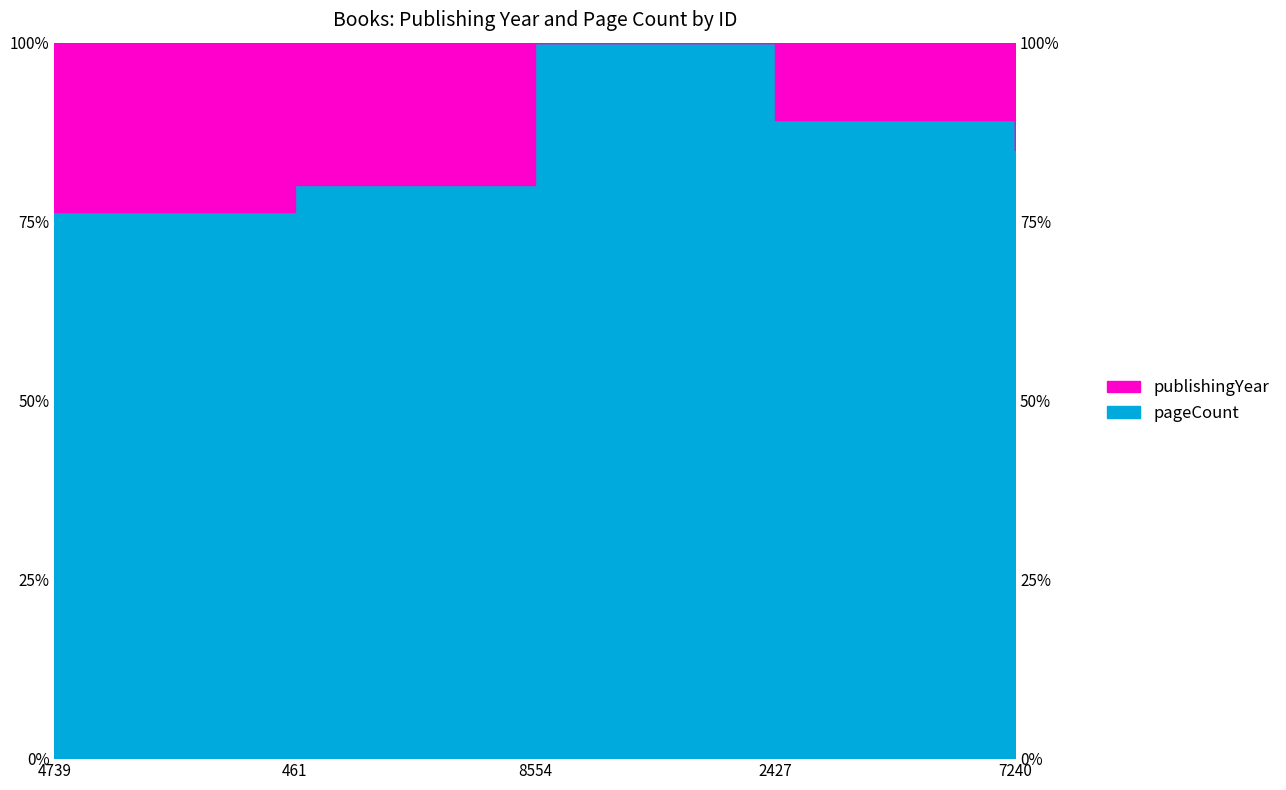

Which category has the highest value across all series?

8554